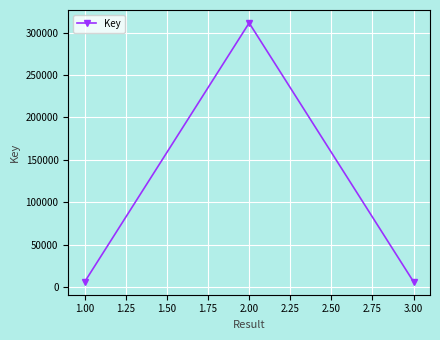

What is the smallest value displayed?

6566